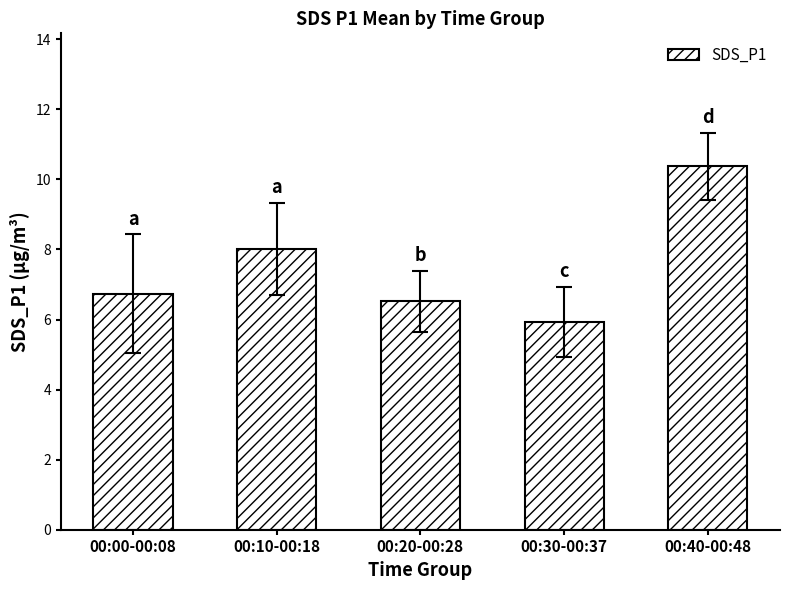

What is the difference between the maximum and second lowest values?

3.9